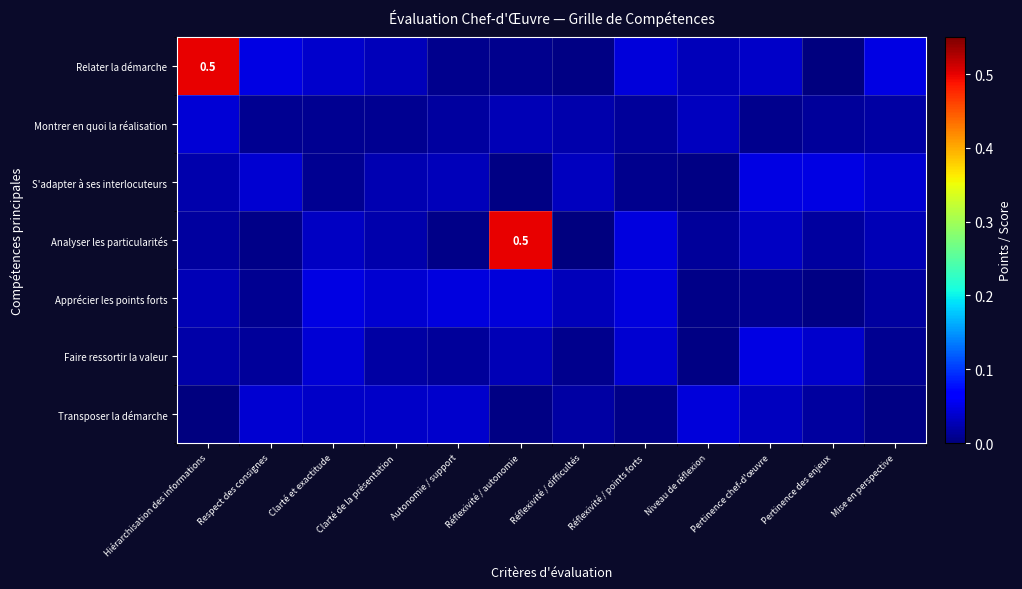

The value of S'adapter à ses interlocuteurs at Autonomie / support is 0.0. True or false?

False